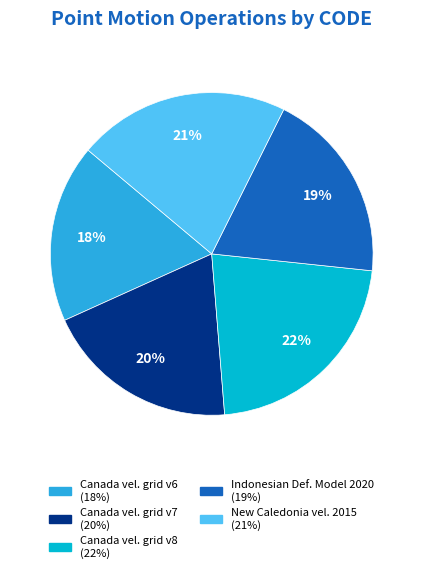

To the nearest percent, what is the difference between the largest and smallest slice percentages?

4%